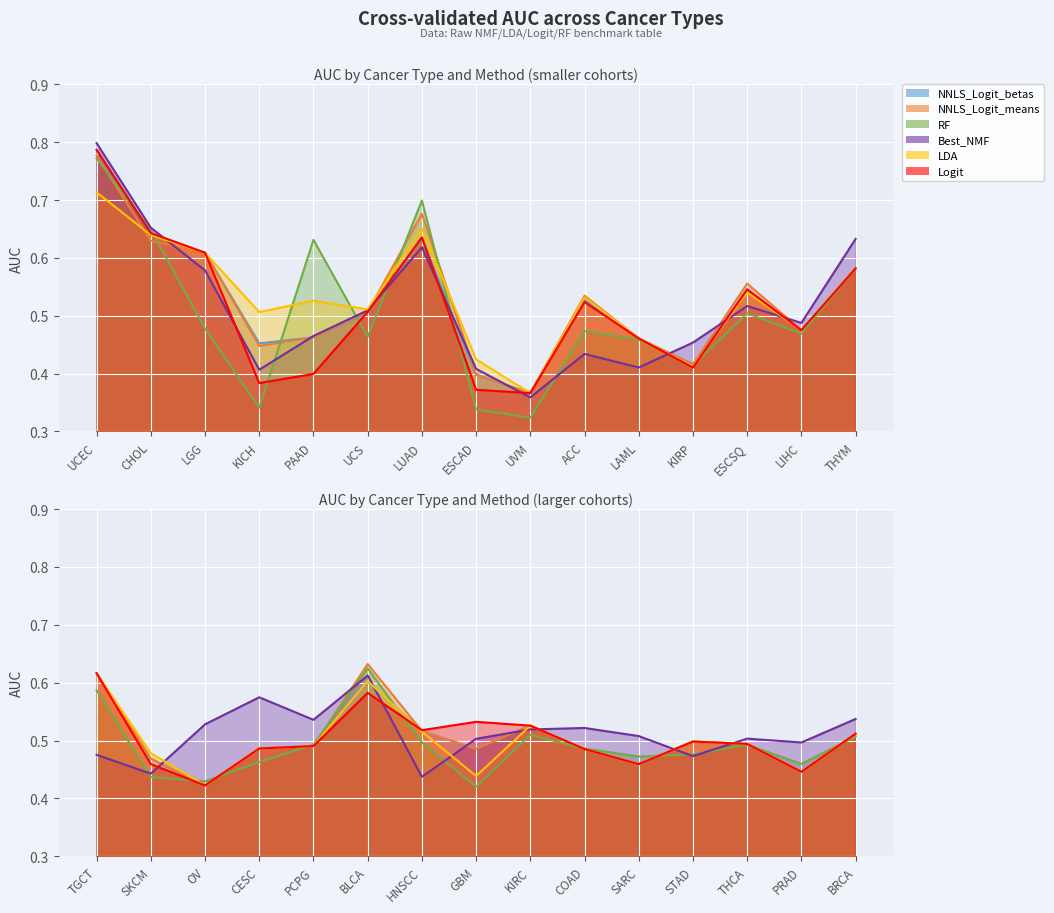

True or false: NNLS_Logit_means has a value of 0.5 at LIHC.

True